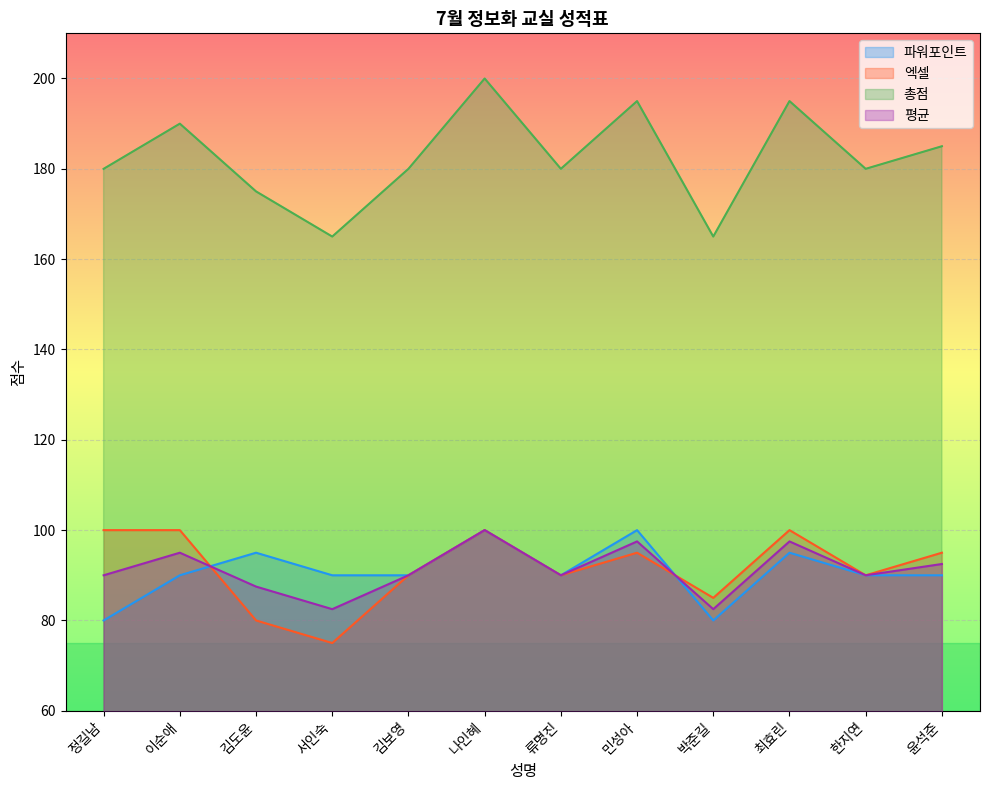

Where is the first local minimum for 엑셀?

서인숙